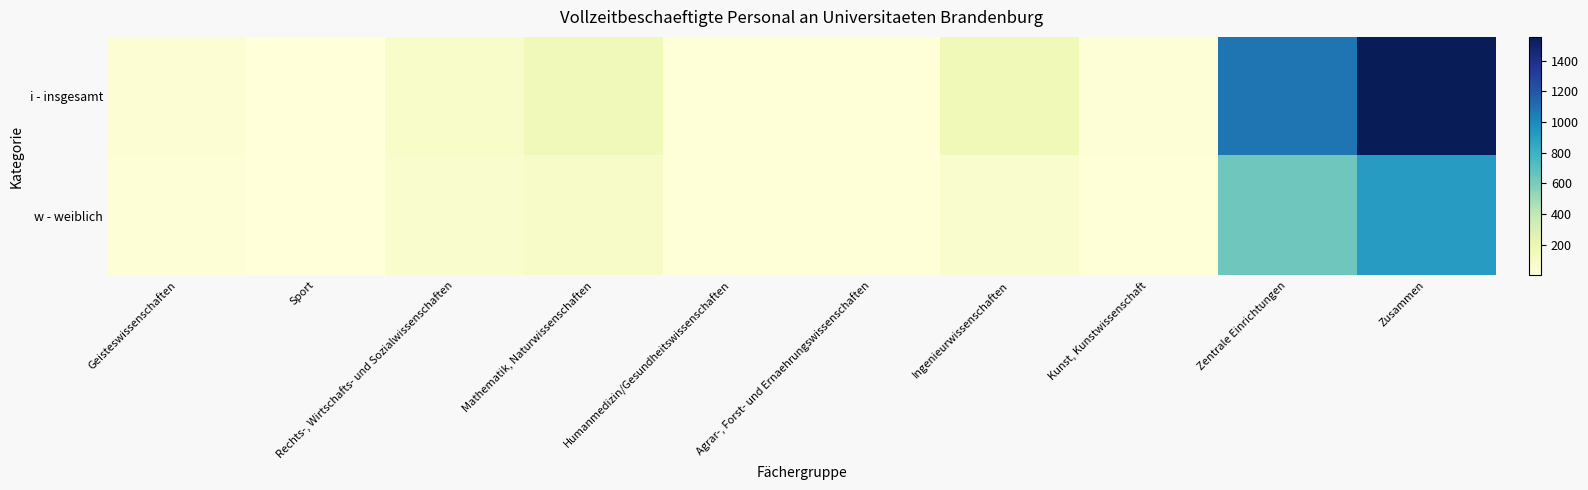

At how many categories does at least one series exceed 368?

2